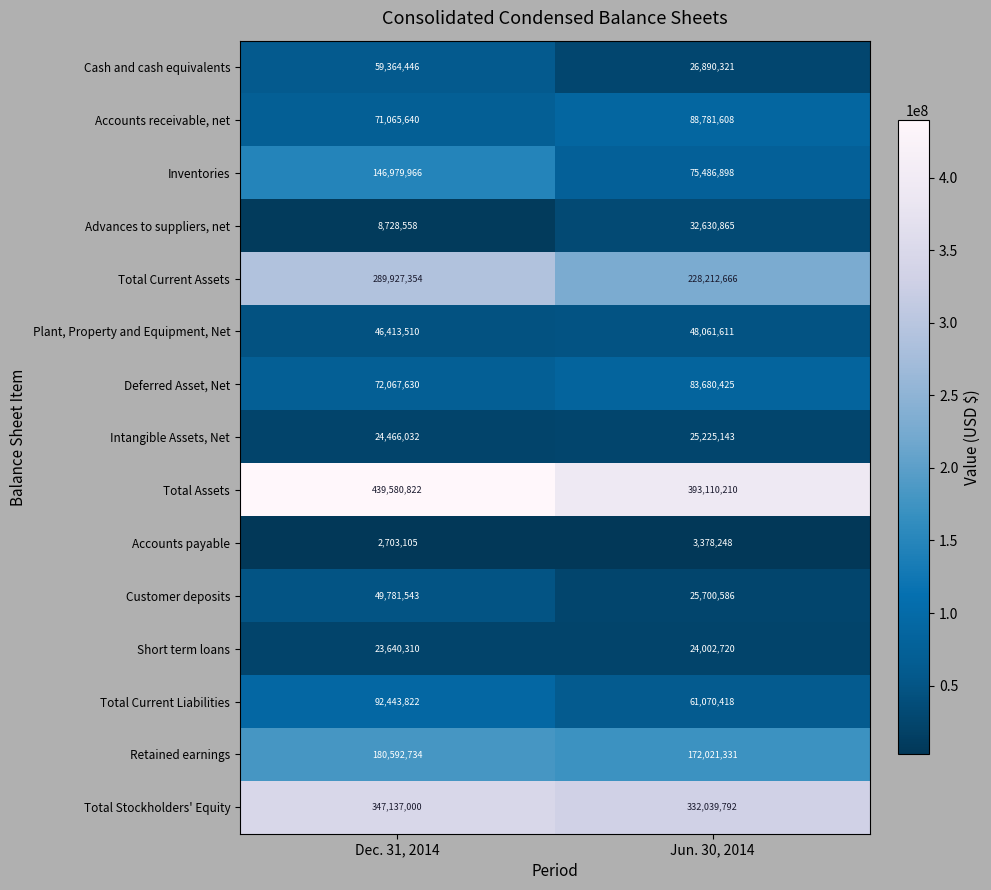

Count the number of categories in the chart.

2